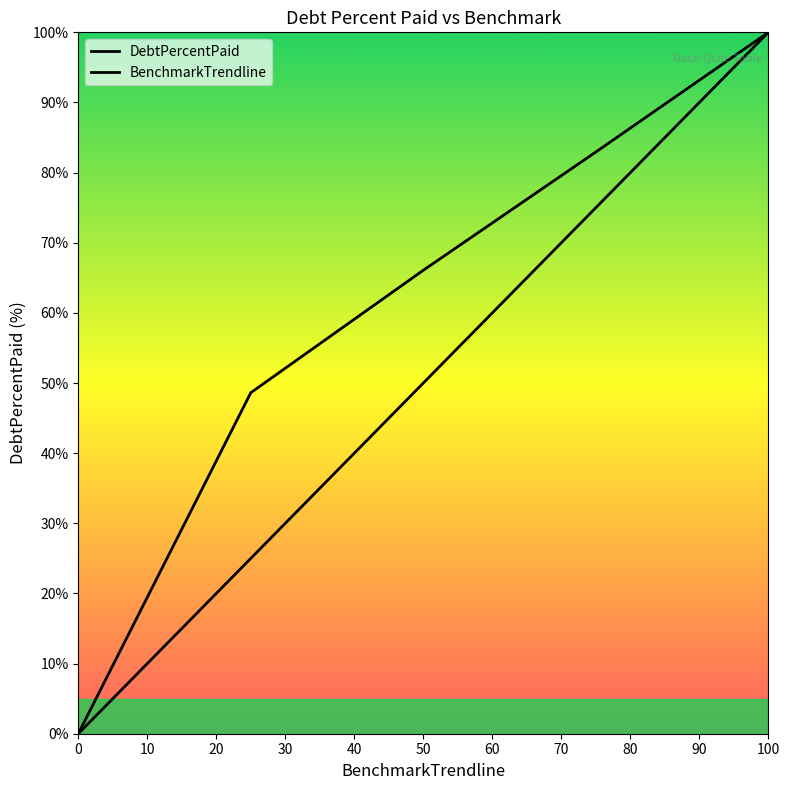

Rank the series by their maximum value, from highest to lowest.

DebtPercentPaid, BenchmarkTrendline